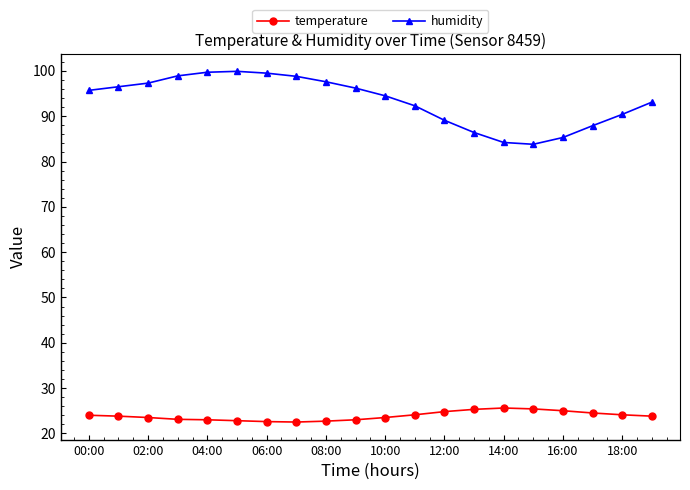

True or false: temperature has more than 0 interior local peaks.

True